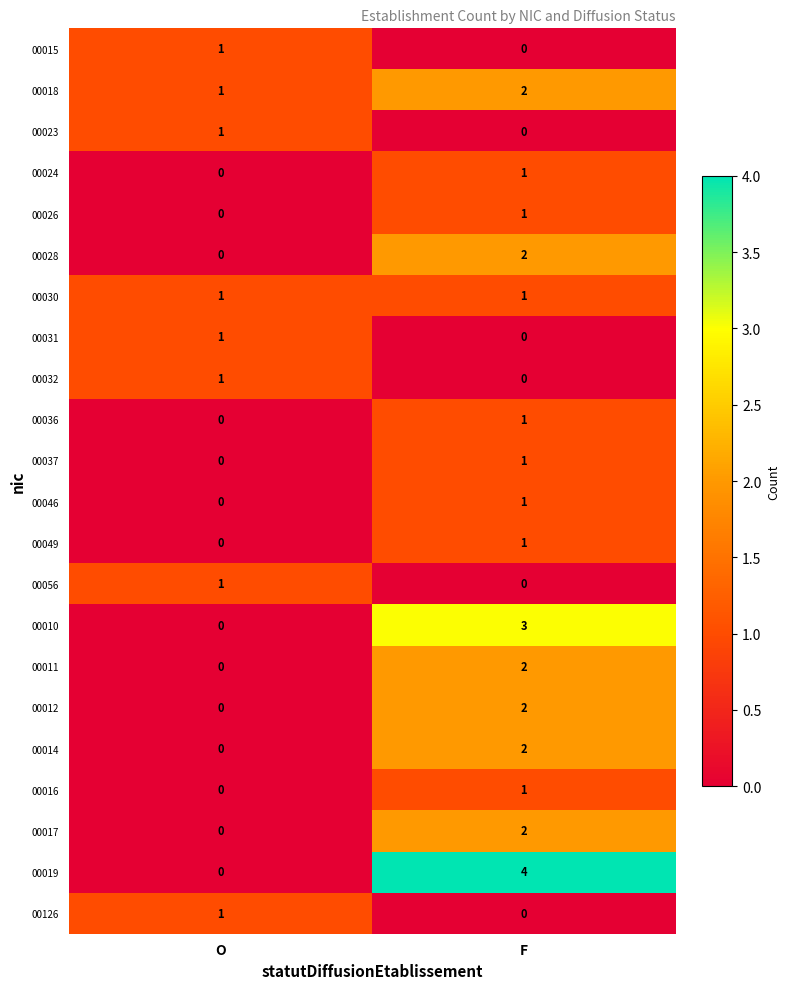

Which series changed the most between O and F?

00019